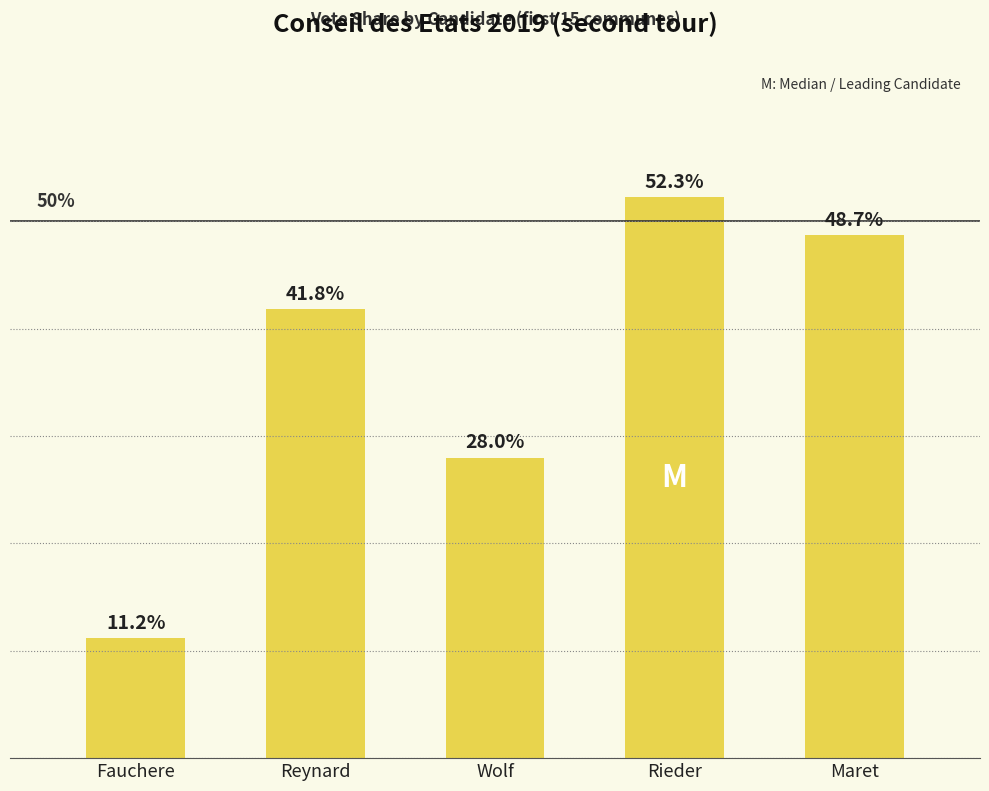

Where does the data first go above 41?

Reynard